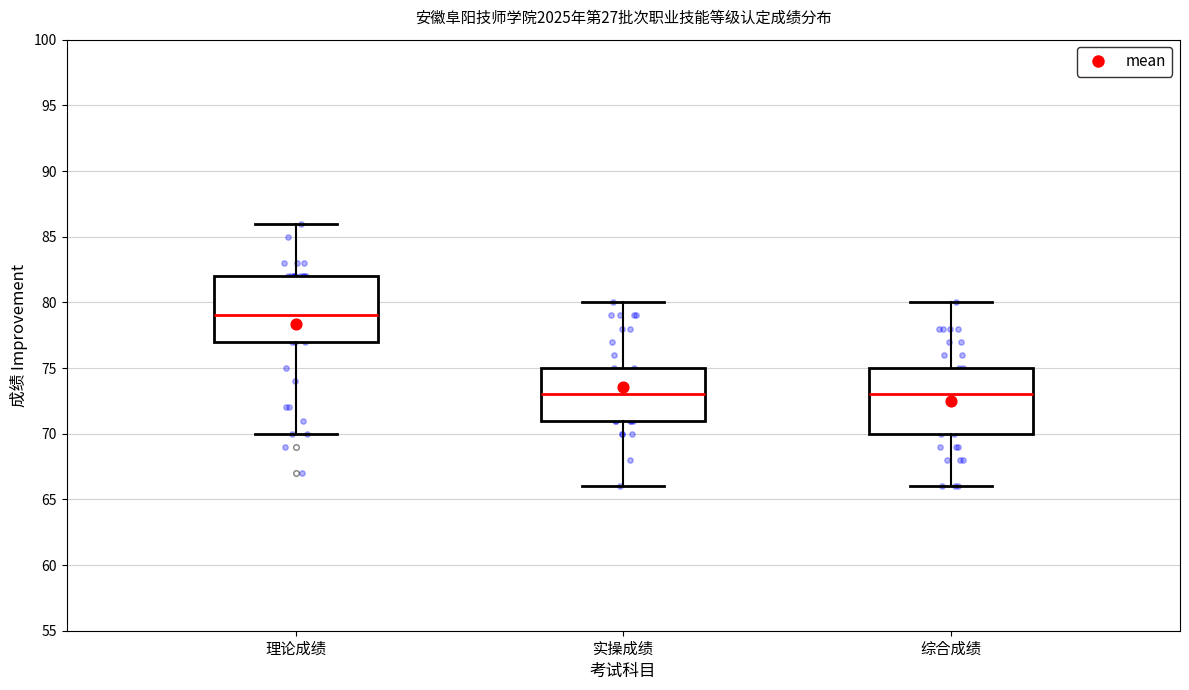

Which box's median line is the highest?

理论成绩